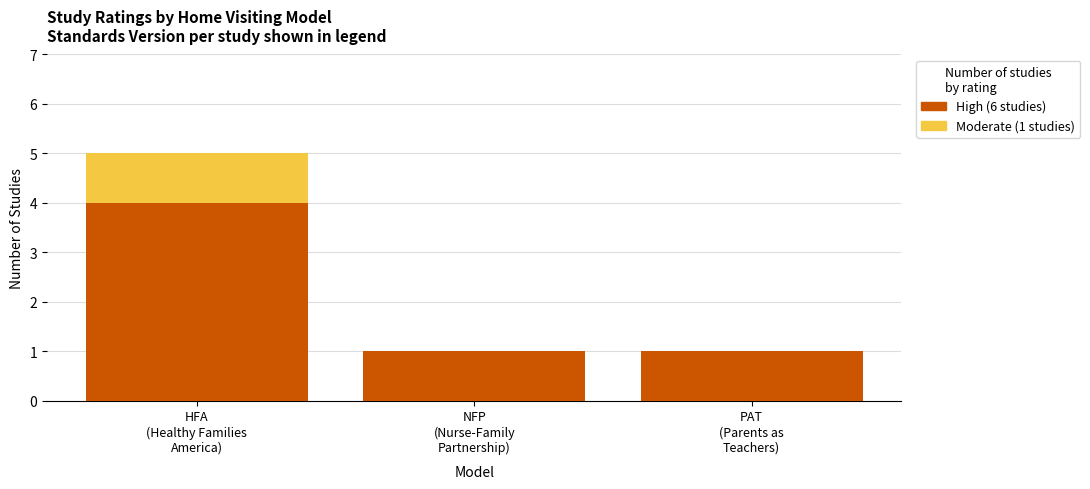

How many distinct data groups are displayed?

2